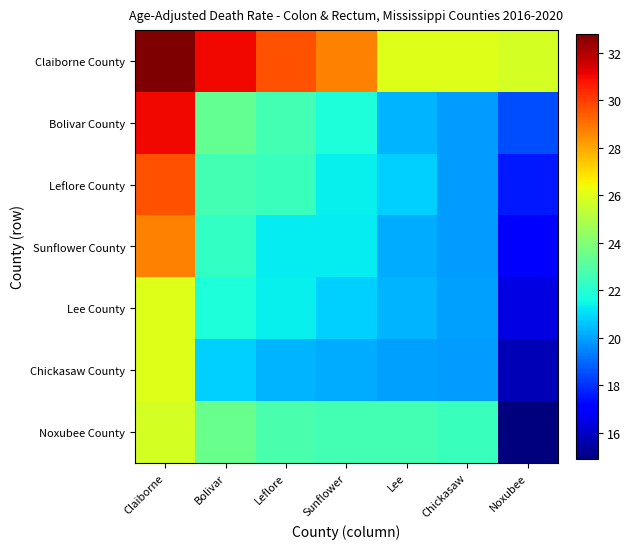

What is the difference between the highest and lowest values at Noxubee?

10.9